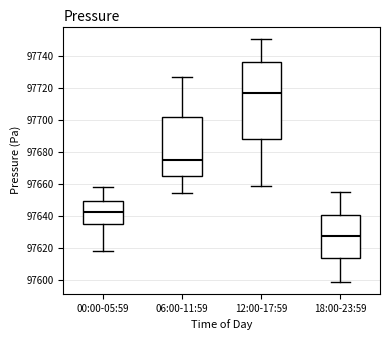

Reading left to right, read every box against the y-axis: the position of its median line, the range the box covers, and the ends of its whiskers. The values are not printed on the chart, so give them approximately, as read against the axis.

00:00-05:59: median 97642, box 97634 to 97650, whiskers 97618 to 97658
06:00-11:59: median 97676, box 97664 to 97702, whiskers 97654 to 97726
12:00-17:59: median 97716, box 97688 to 97736, whiskers 97658 to 97750
18:00-23:59: median 97628, box 97614 to 97640, whiskers 97598 to 97656